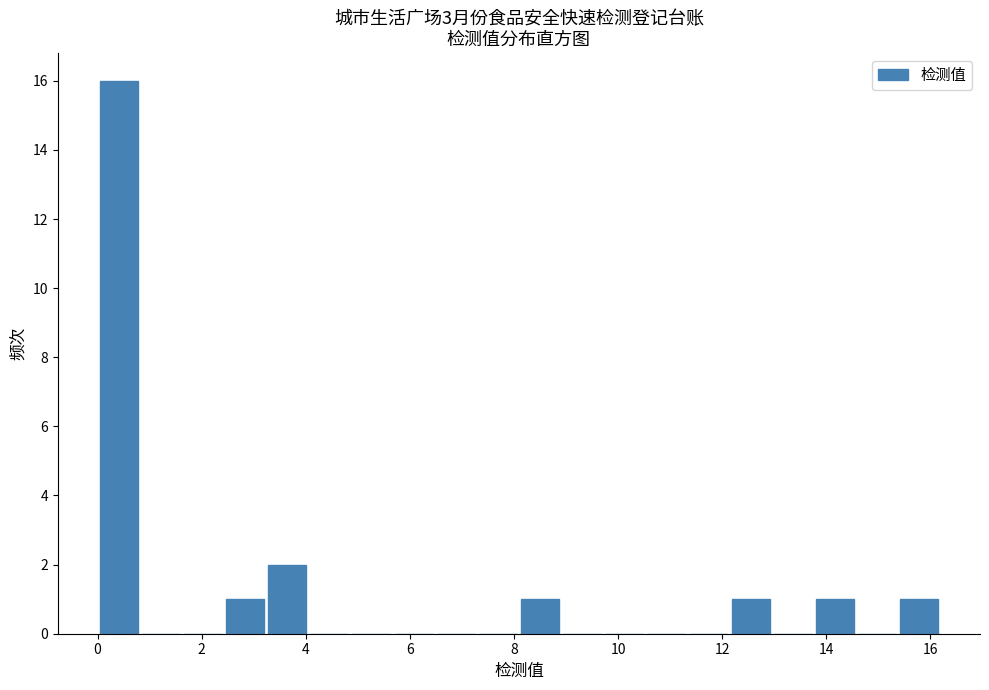

Reading left to right, transcribe this chart: for each bar, give the range it covers on the x-axis and its height. Neither the bar edges nor the heights are printed on the chart, so give them approximately, as read against the axes.

0.0 to 0.8: 16
0.8 to 1.6: 0
1.6 to 2.4: 0
2.4 to 3.2: 1
3.2 to 4.0: 2
4.0 to 4.8: 0
4.8 to 5.6: 0
5.6 to 6.4: 0
6.4 to 7.2: 0
7.2 to 8.0: 0
8.0 to 9.0: 1
9.0 to 9.8: 0
9.8 to 10.6: 0
10.6 to 11.4: 0
11.4 to 12.2: 0
12.2 to 13.0: 1
13.0 to 13.8: 0
13.8 to 14.6: 1
14.6 to 15.4: 0
15.4 to 16.2: 1